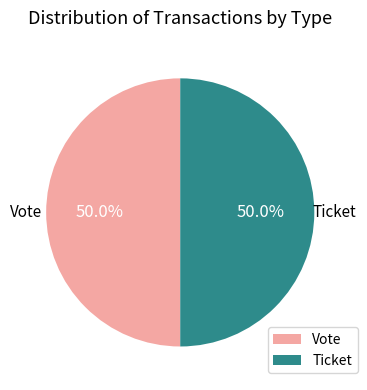

Is the sum of Vote and Ticket greater than half?

Yes